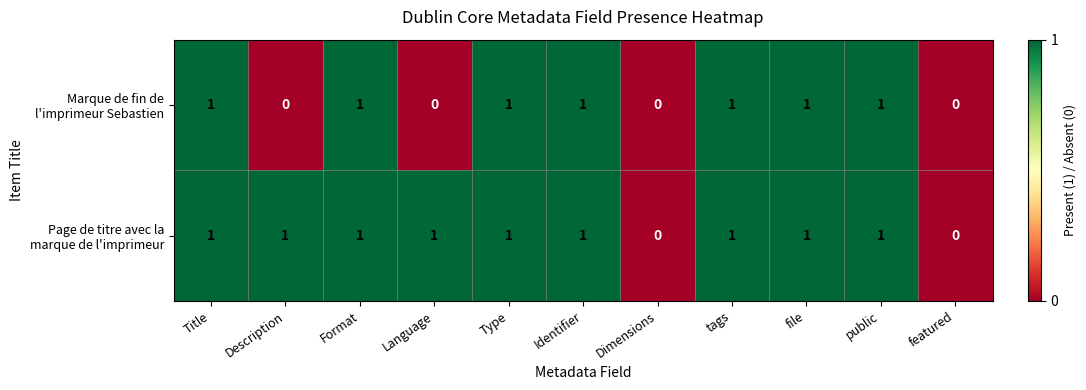

How many series are shown in this chart?

2